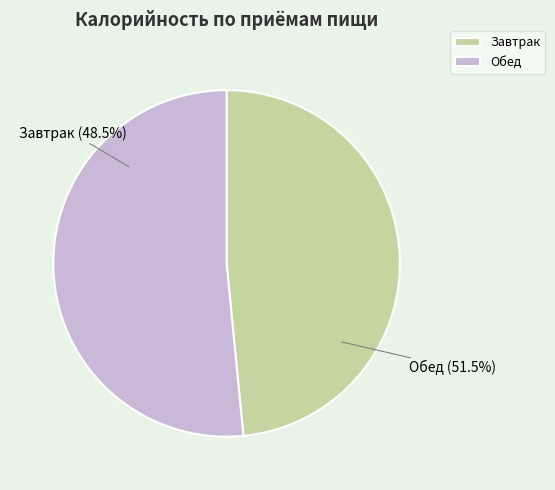

To the nearest percent, what is the difference between the Обед and Завтрак slice percentages?

3%